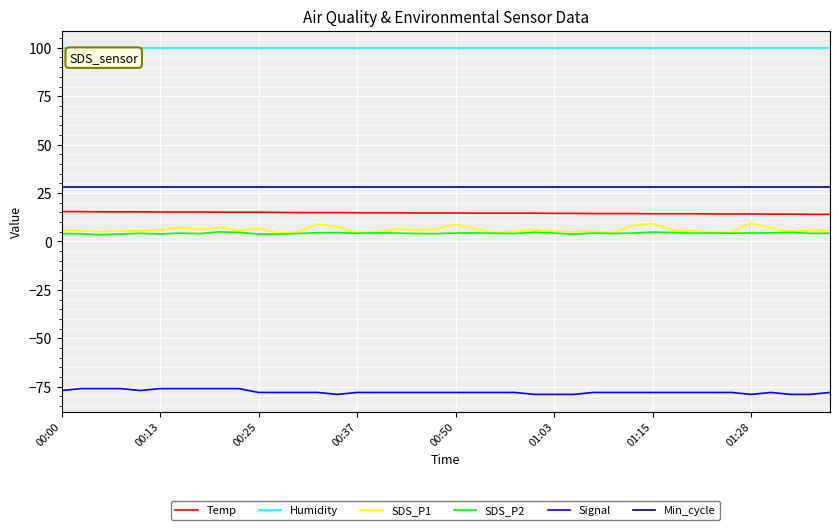

What is the sum of all Signal values?

-3109.0